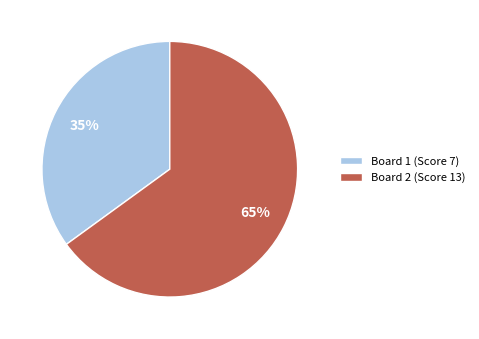

To the nearest percent, what percentage of the pie is Board 2?

65%